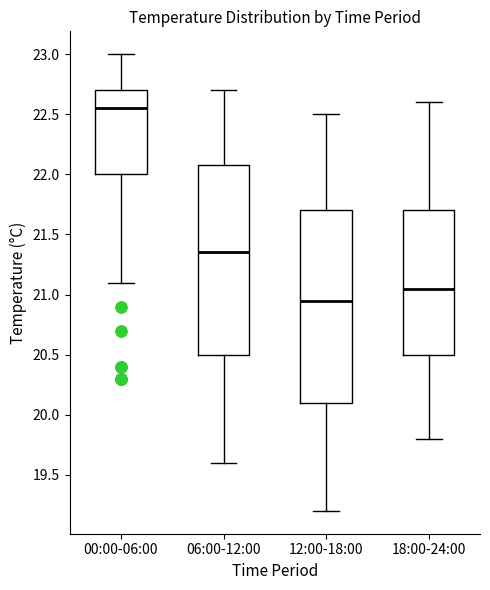

Reading left to right, transcribe this box plot: for each box, give where its median line is, the range the box spans, and where its two whiskers end, as read against the y-axis. The values are not printed on the chart, so give them approximately, as read against the axis.

00:00-06:00: median 22.55, box 22.00 to 22.70, whiskers 21.10 to 23.00
06:00-12:00: median 21.35, box 20.50 to 22.10, whiskers 19.60 to 22.70
12:00-18:00: median 20.95, box 20.10 to 21.70, whiskers 19.20 to 22.50
18:00-24:00: median 21.05, box 20.50 to 21.70, whiskers 19.80 to 22.60